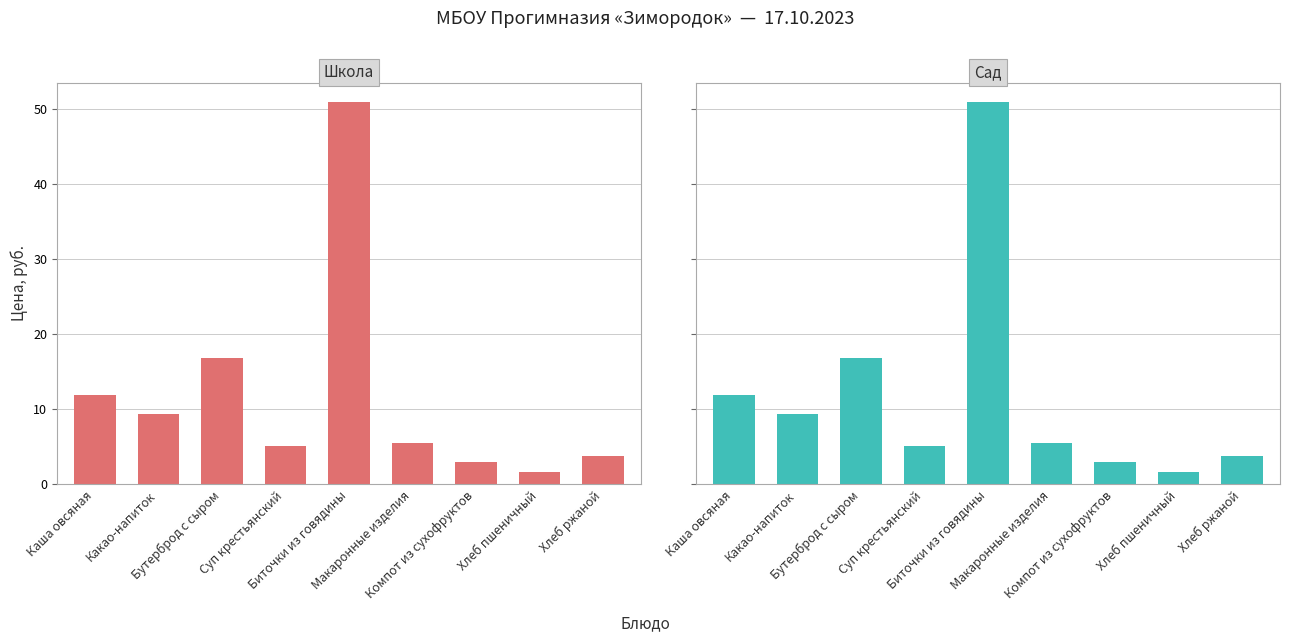

Which series changed the most between Каша овсяная and Бутерброд с сыром?

Школа